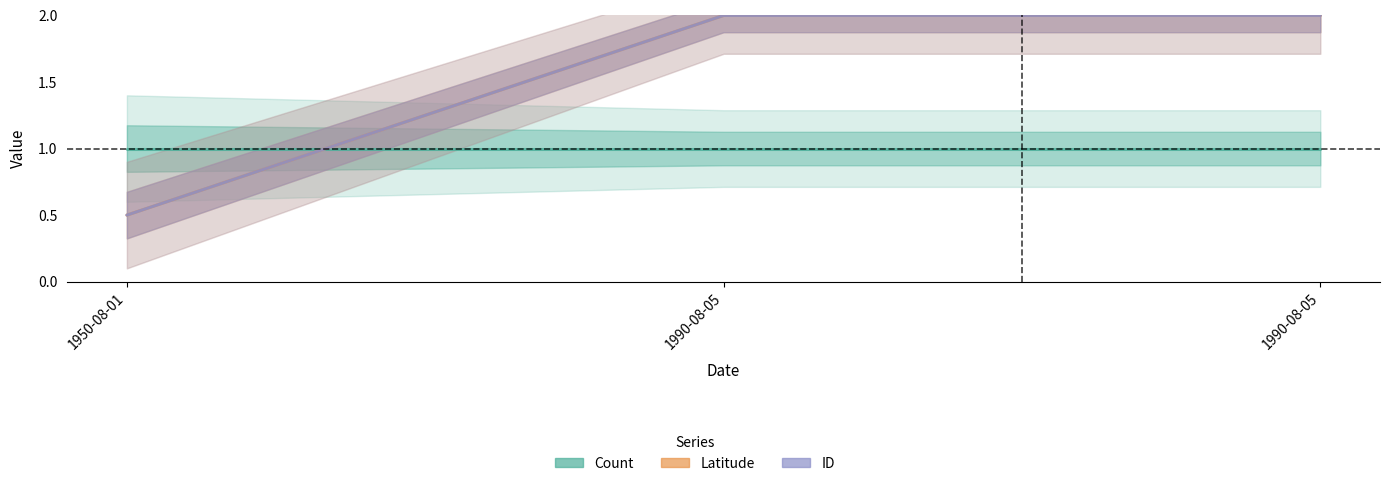

Where is Latitude nearest to the value 1?

1950-08-01